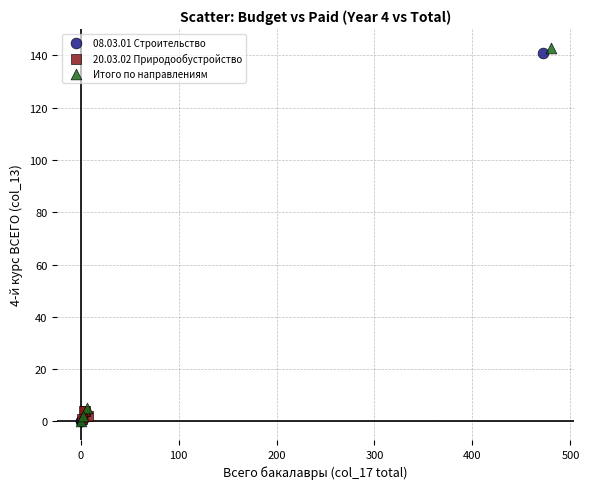

Which series contains the highest Y value?

Итого по направлениям